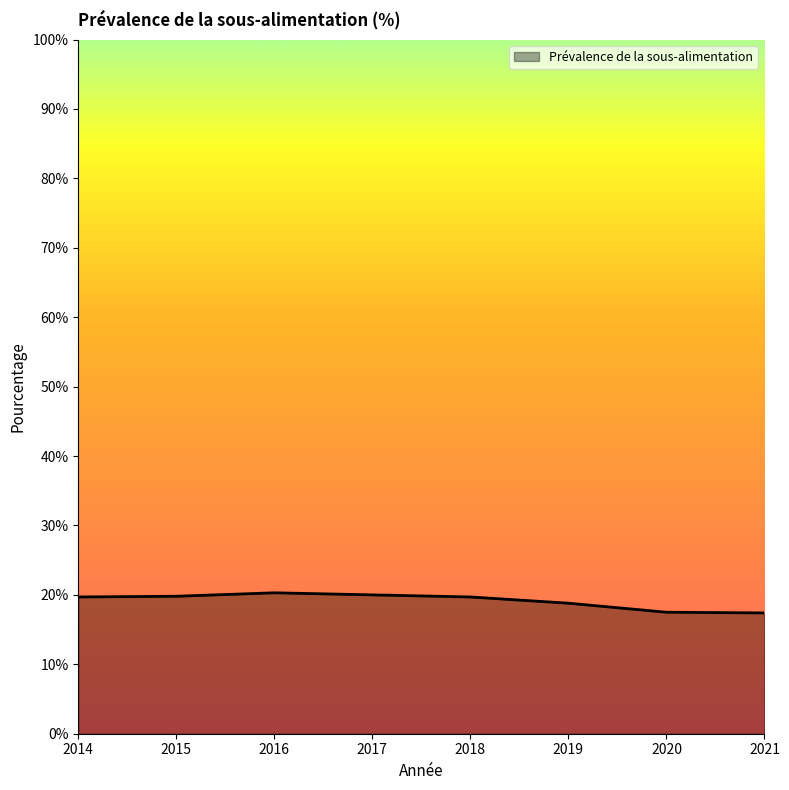

The chart shows a value of 10.2 at 2015. True or false?

False